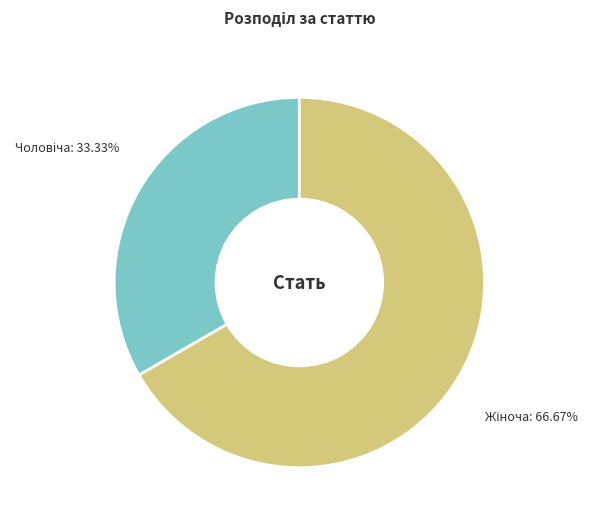

Is there any slice that represents more than half of the pie?

Yes